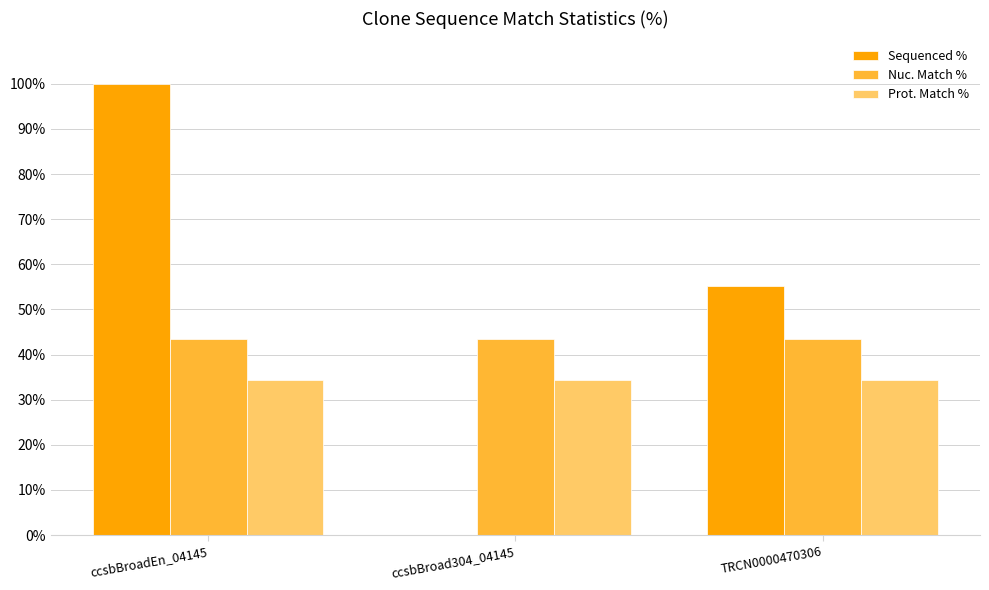

Which series changed the most between ccsbBroad304_04145 and TRCN0000470306?

Sequenced %